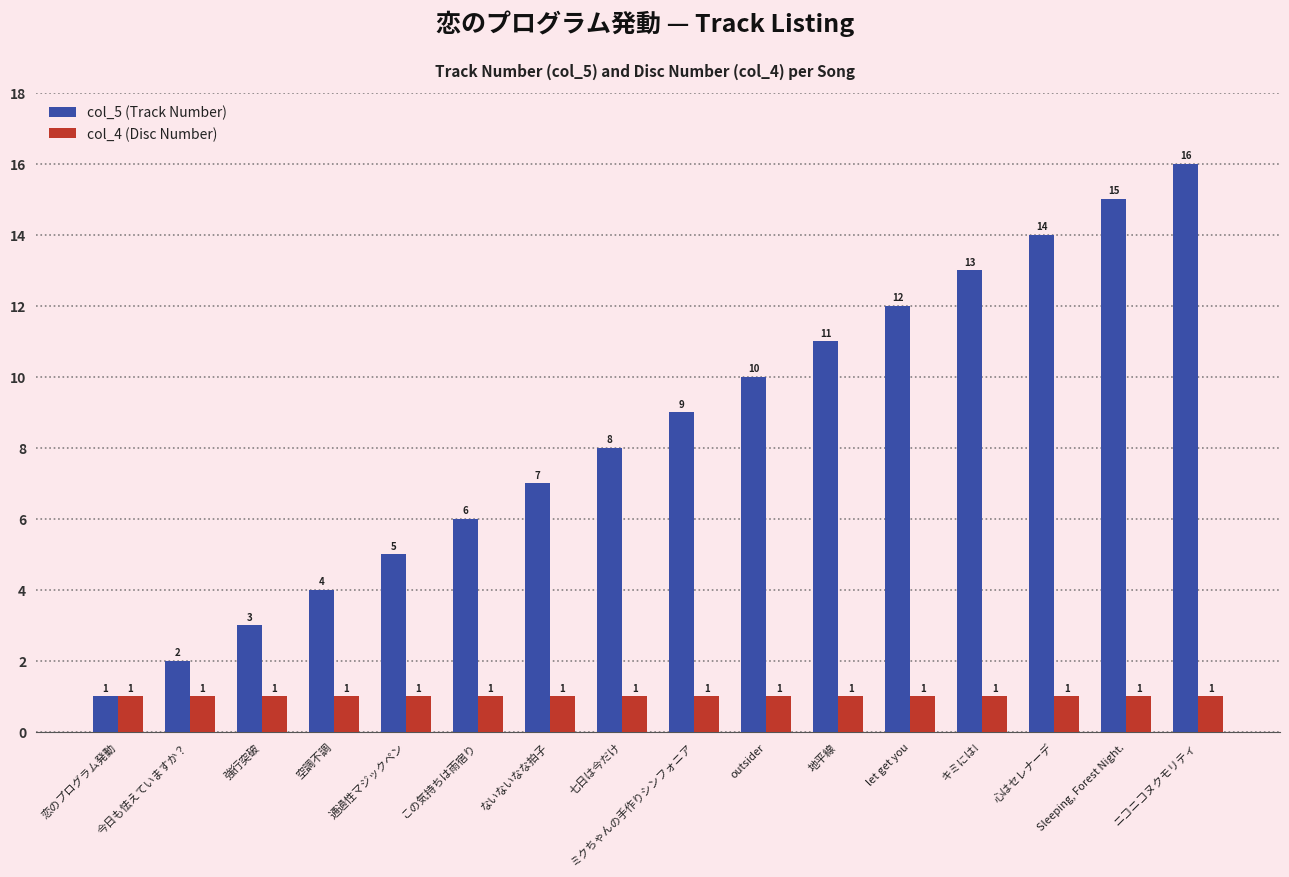

Reading left to right, what are all the values shown in this chart?

col_5 (Track Number): 1	2	3	4	5	6	7	8	9	10	11	12	13	14	15	16
col_4 (Disc Number): 1	1	1	1	1	1	1	1	1	1	1	1	1	1	1	1